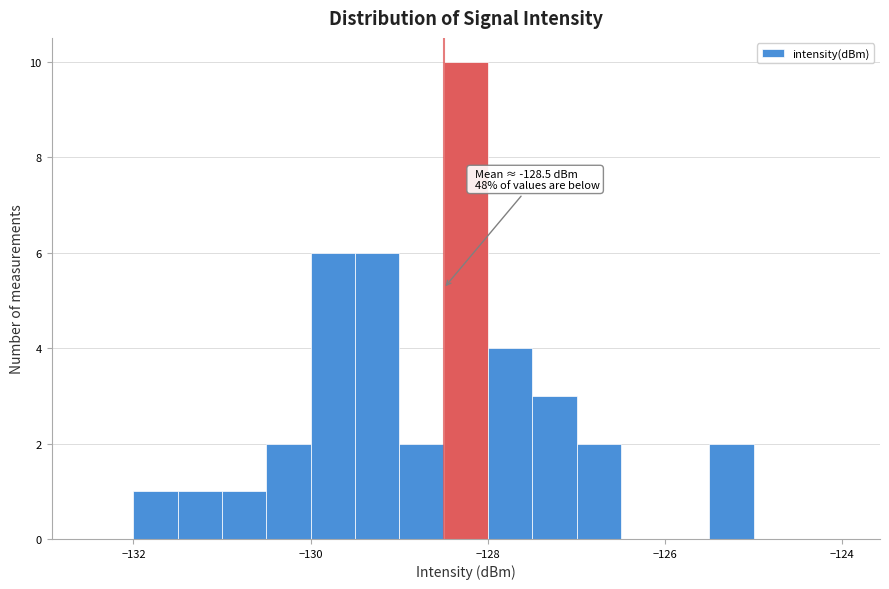

Read against the x-axis, roughly where is the centre of the tallest bar?

-128.2